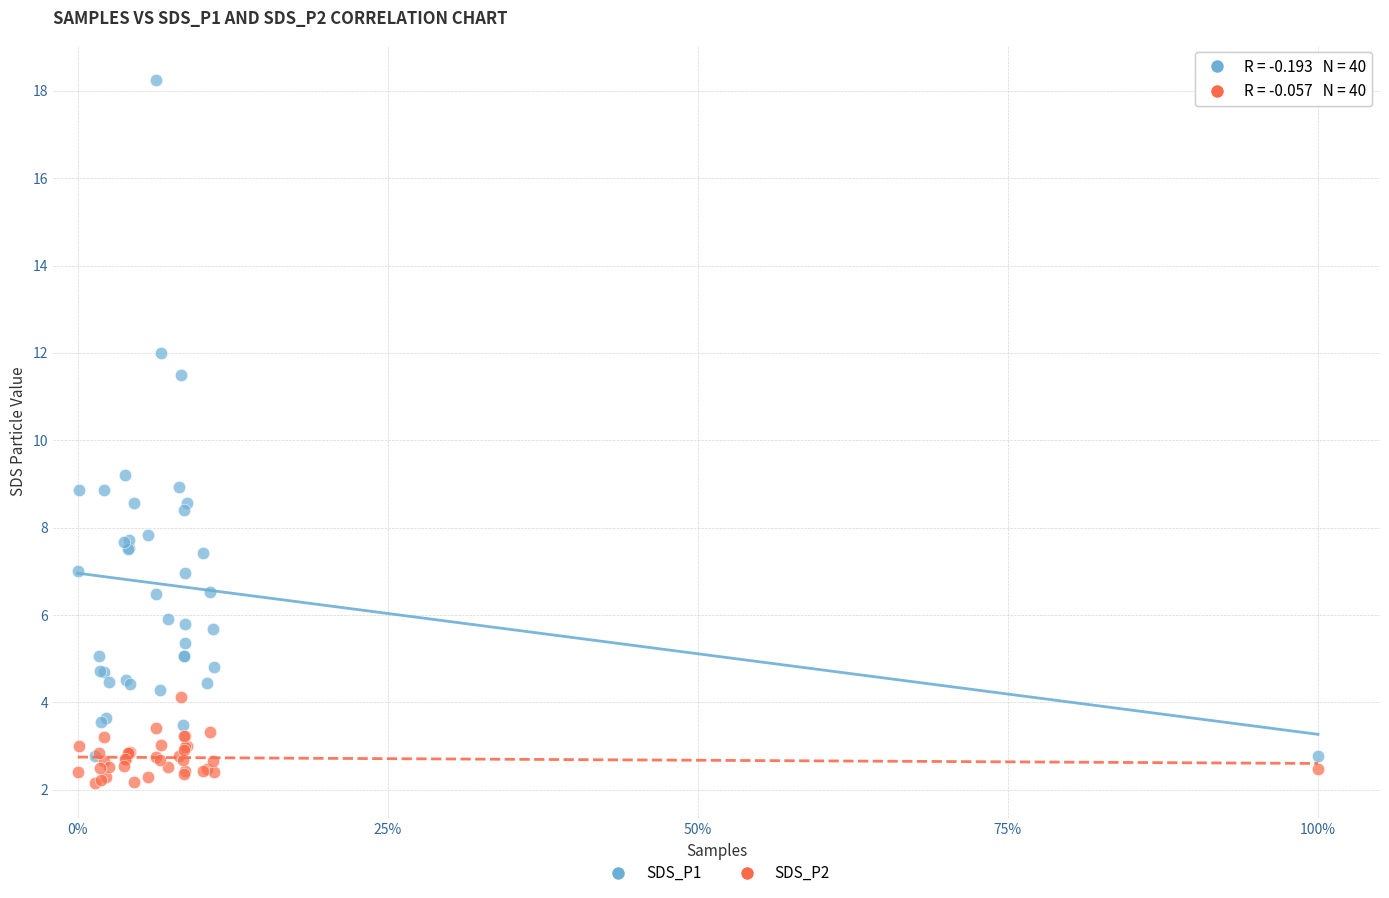

Which series has the largest Y range (max minus min)?

SDS_P1